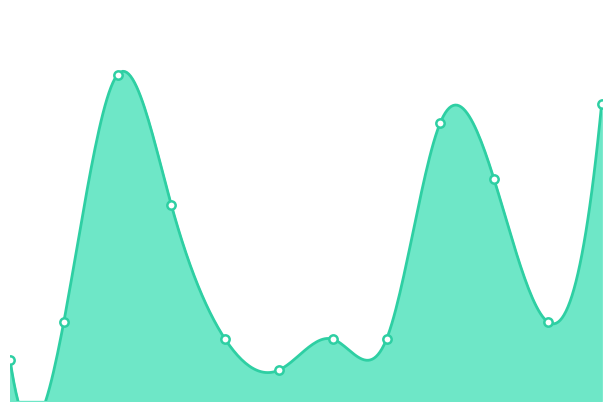

Reading left to right, transcribe all the data shown in this chart.

24	46	190	114	36	18	36	36	162	129	46	173